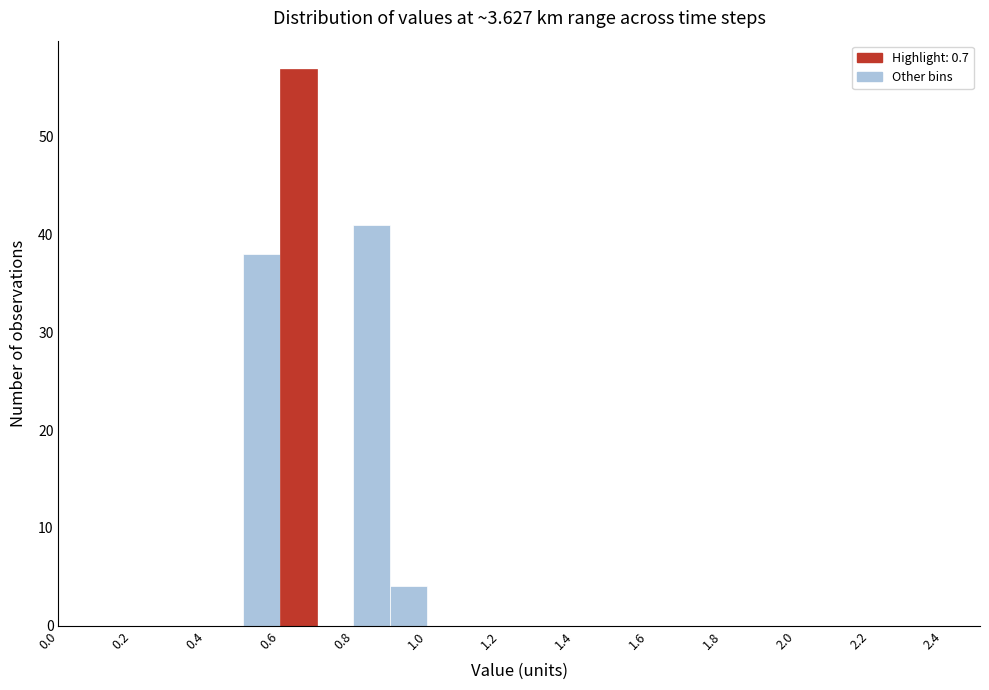

Which range on the x-axis has the tallest bar?

0.6 to 0.7